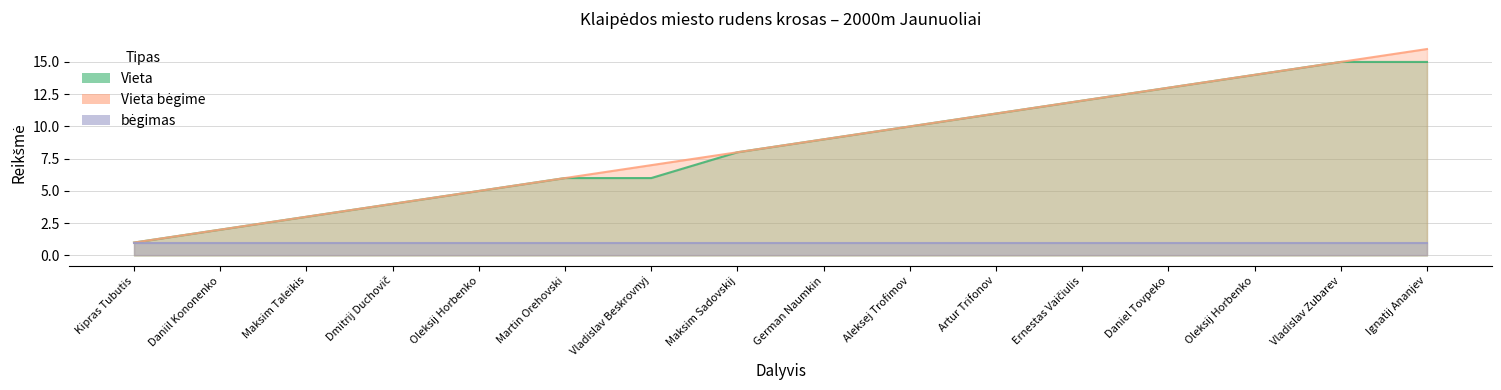

What is the total value across all series at Maksim Sadovskij?

16